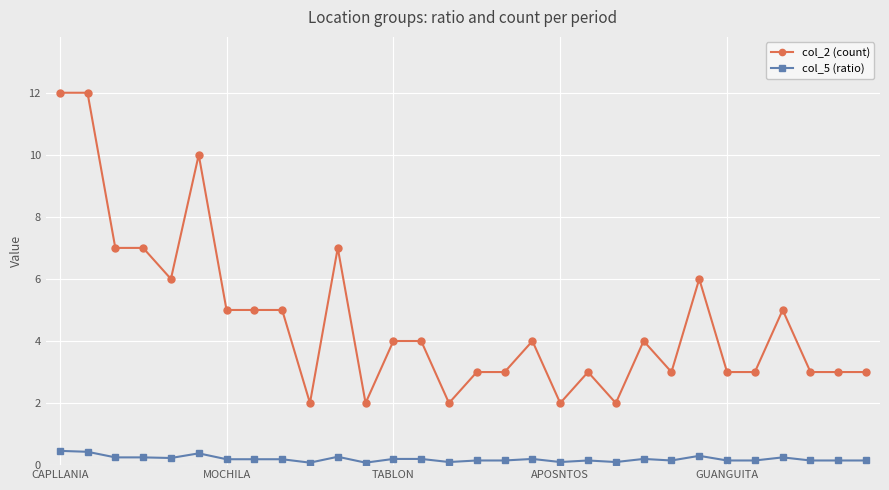

What is the average value of the col_2 (count) series?

4.7